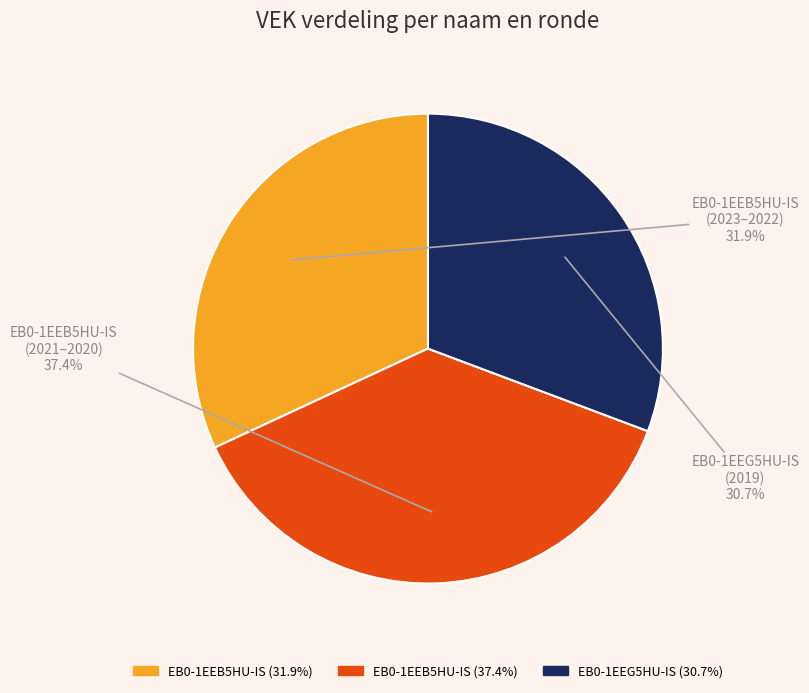

What is the total percentage of EB0-1EEB5HU-IS (2023–2022) and EB0-1EEG5HU-IS (2019)?

62.6%